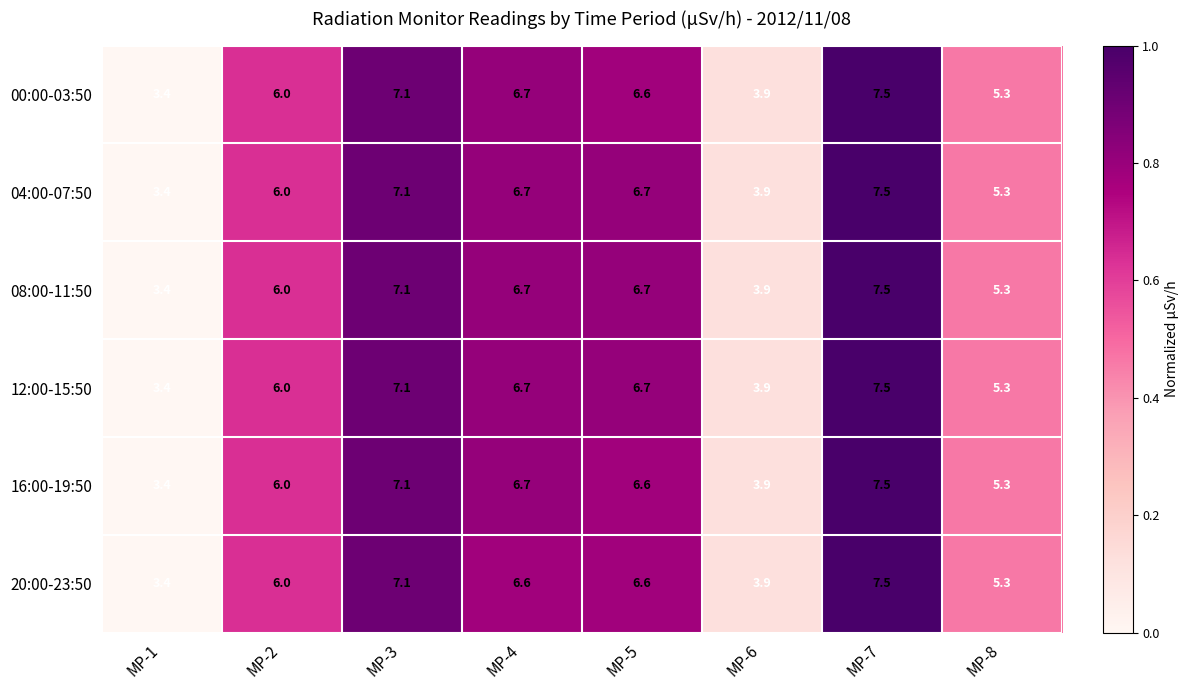

The 12:00-15:50 series shows 3.9 at MP-6. True or false?

True